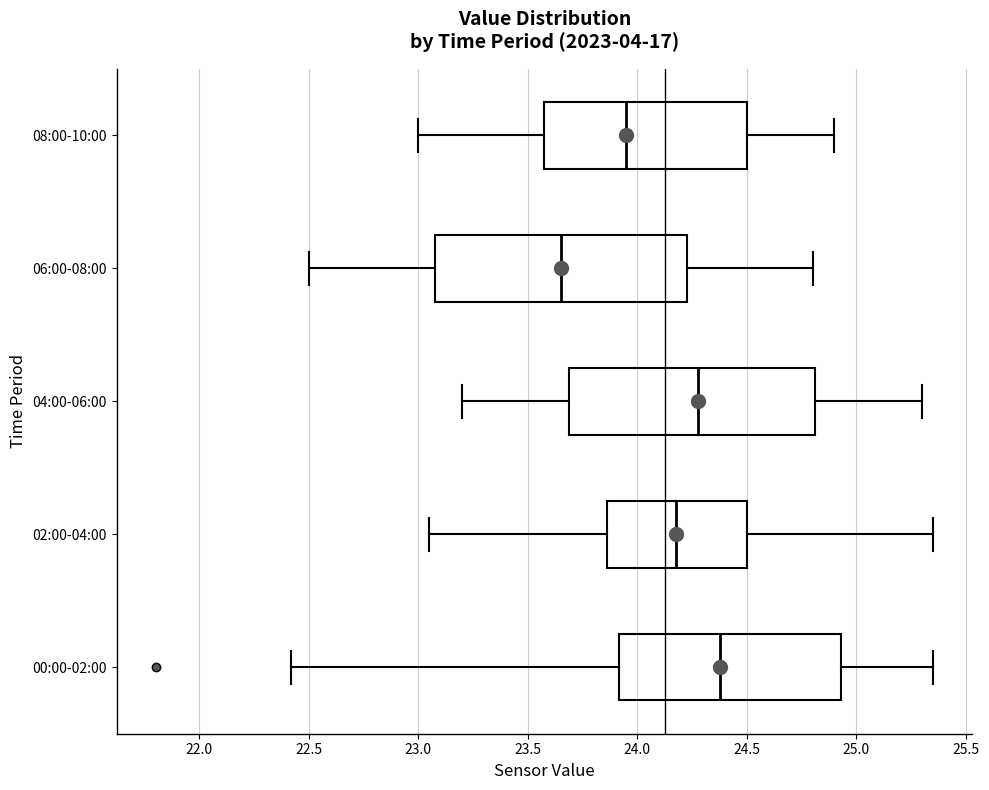

Reading bottom to top, transcribe this box plot: for each box, give where its median line is, the range the box spans, and where its two whiskers end, as read against the x-axis. The values are not printed on the chart, so give them approximately, as read against the axis.

00:00-02:00: median 24.40, box 23.90 to 24.95, whiskers 22.40 to 25.35
02:00-04:00: median 24.20, box 23.85 to 24.50, whiskers 23.05 to 25.35
04:00-06:00: median 24.30, box 23.70 to 24.80, whiskers 23.20 to 25.30
06:00-08:00: median 23.65, box 23.10 to 24.25, whiskers 22.50 to 24.80
08:00-10:00: median 23.95, box 23.60 to 24.50, whiskers 23.00 to 24.90